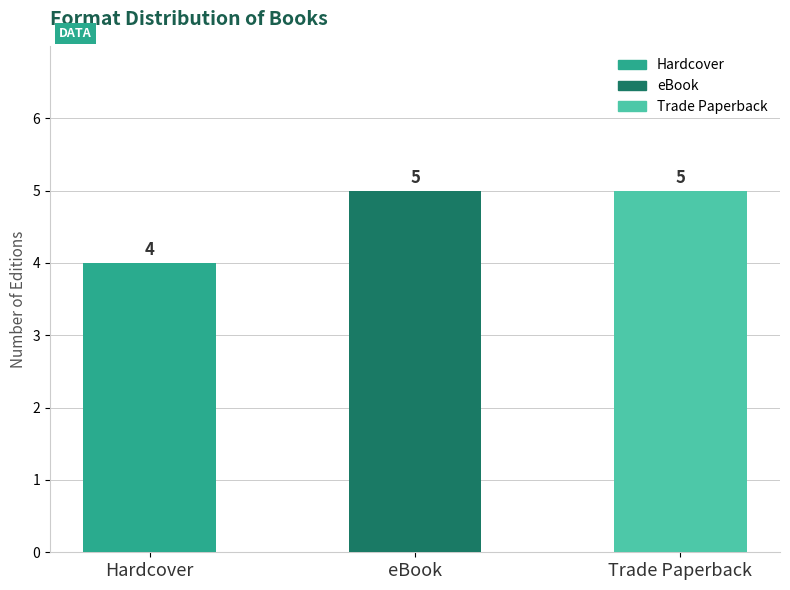

What is the label of the 3rd bar from the right?

Hardcover